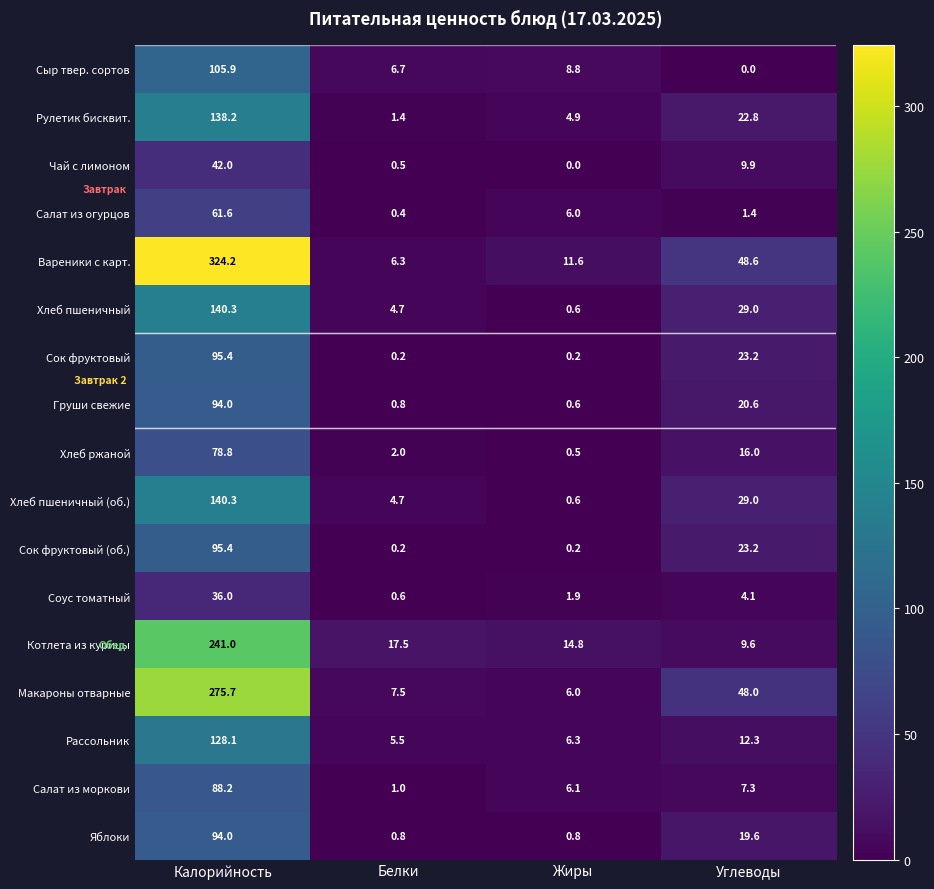

What is the sum of all Салат из огурцов values?

69.4